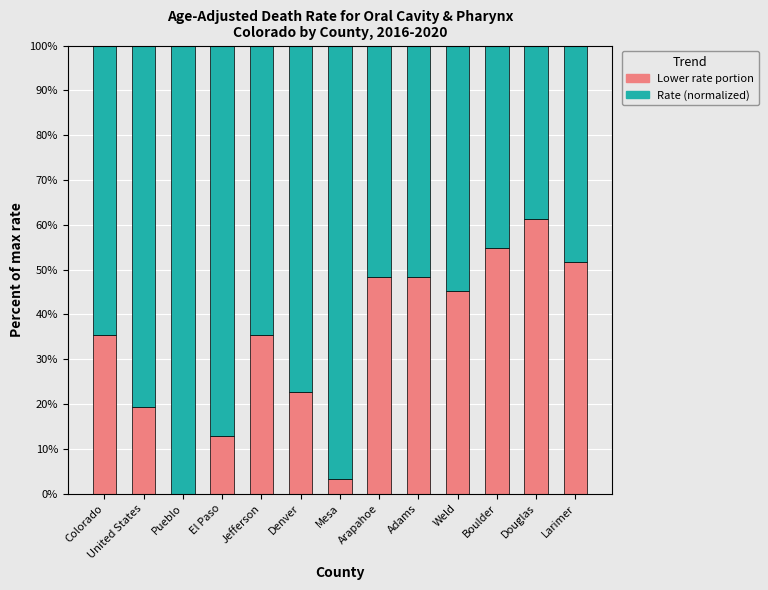

What is the total value across all series at Mesa?

100.0